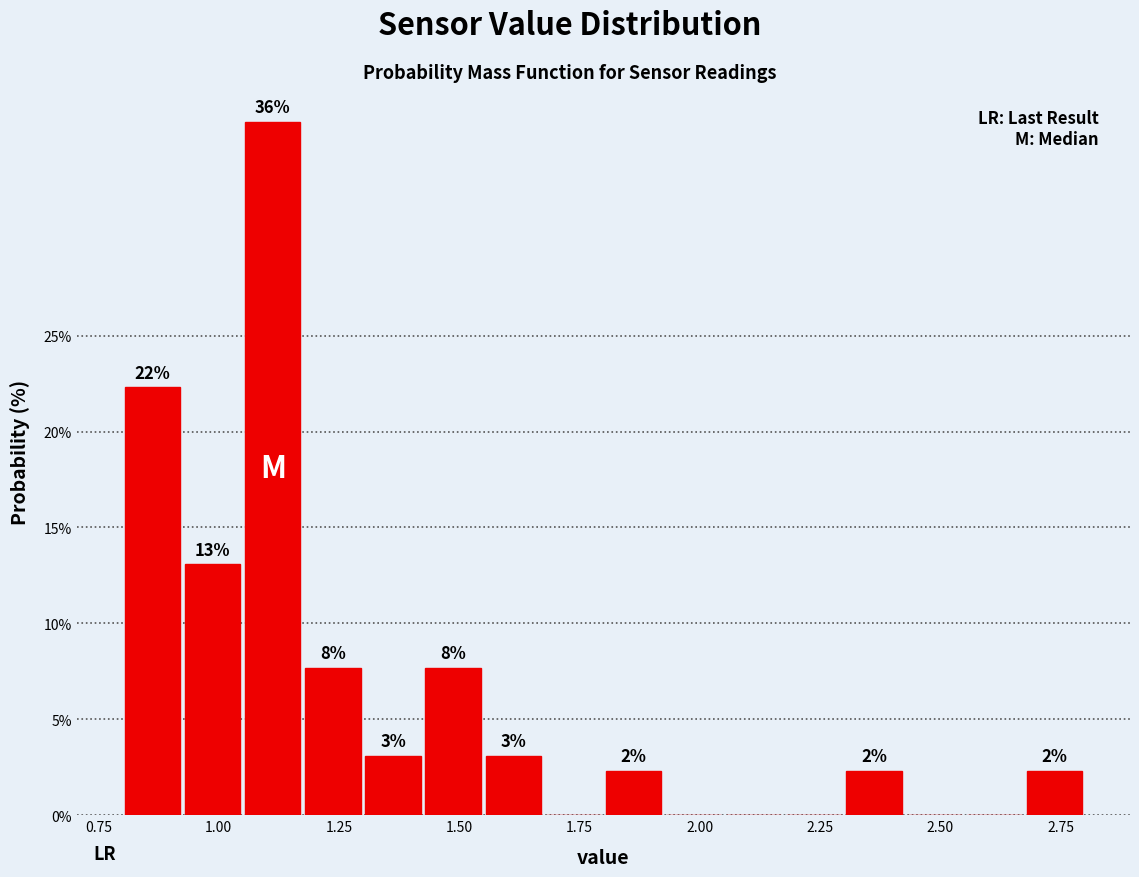

Around what value on the x-axis is the tallest bar? Give the approximate position of its centre, as read against the axis.

1.10